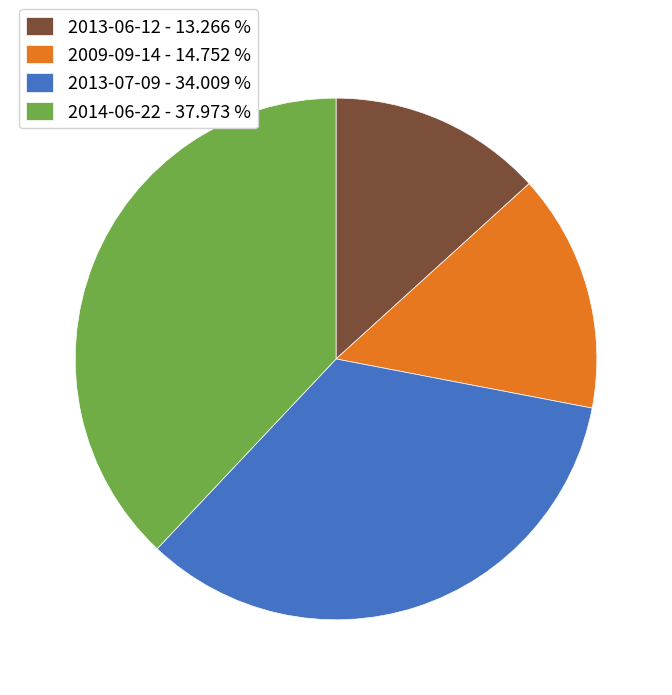

Is the sum of 2009-09-14 and 2013-07-09 greater than half?

No